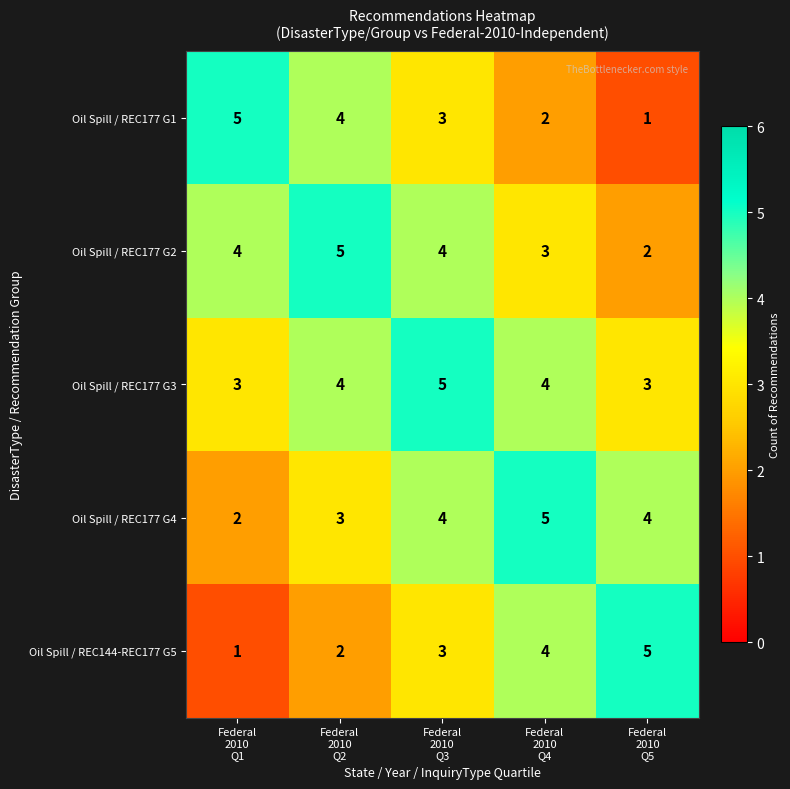

Count the Oil Spill / REC177 G3 values in the range 3 to 4.

4